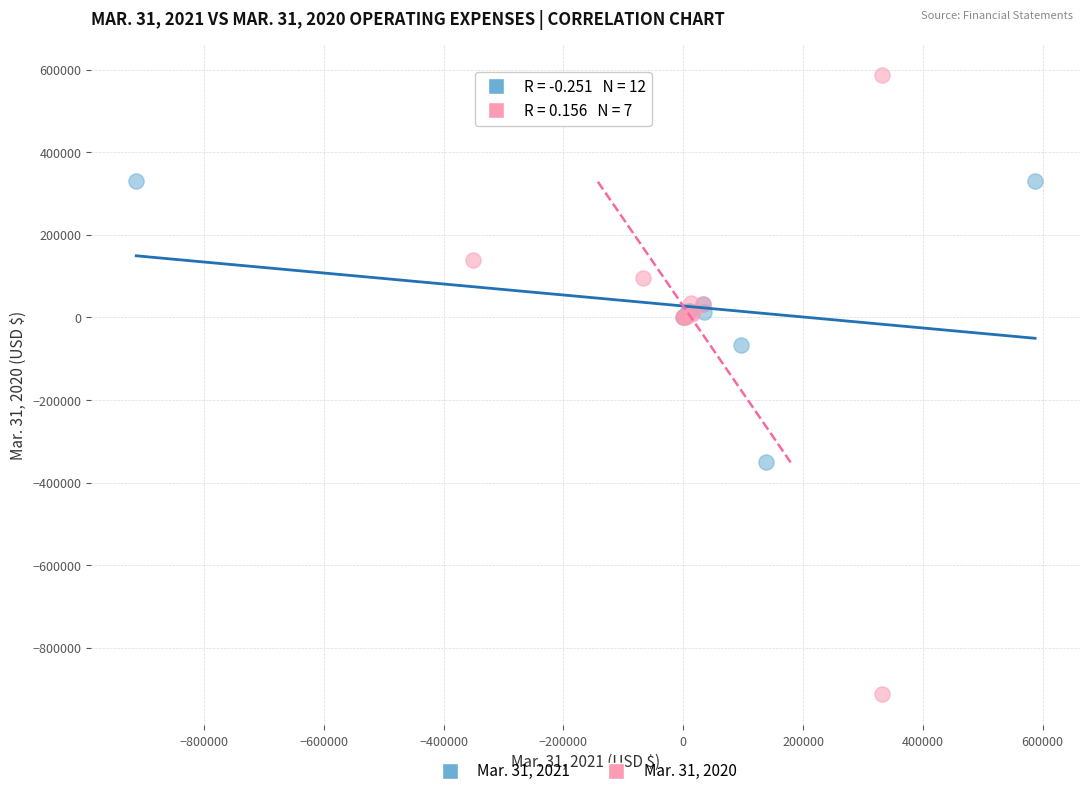

Which series contains the highest Y value?

Mar. 31, 2020